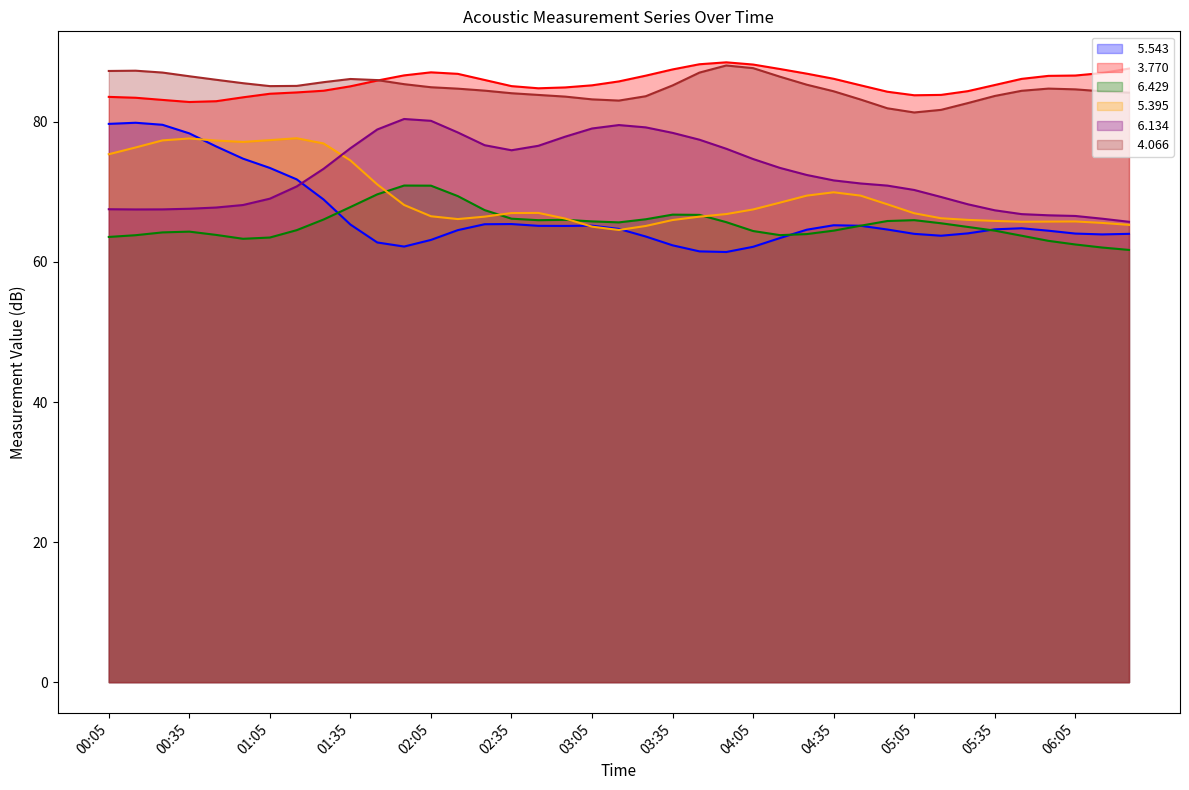

Which category has the highest value across all series?

23